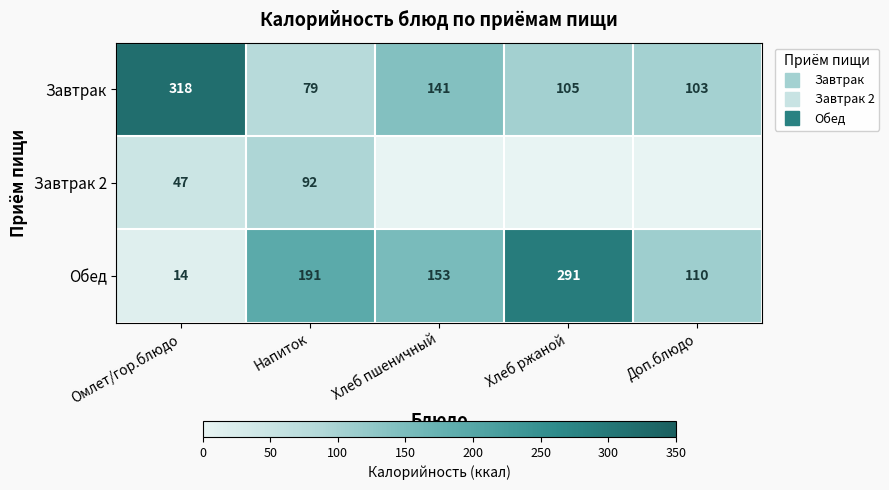

At which category does the chart reach its minimum across all series?

Хлеб пшеничный